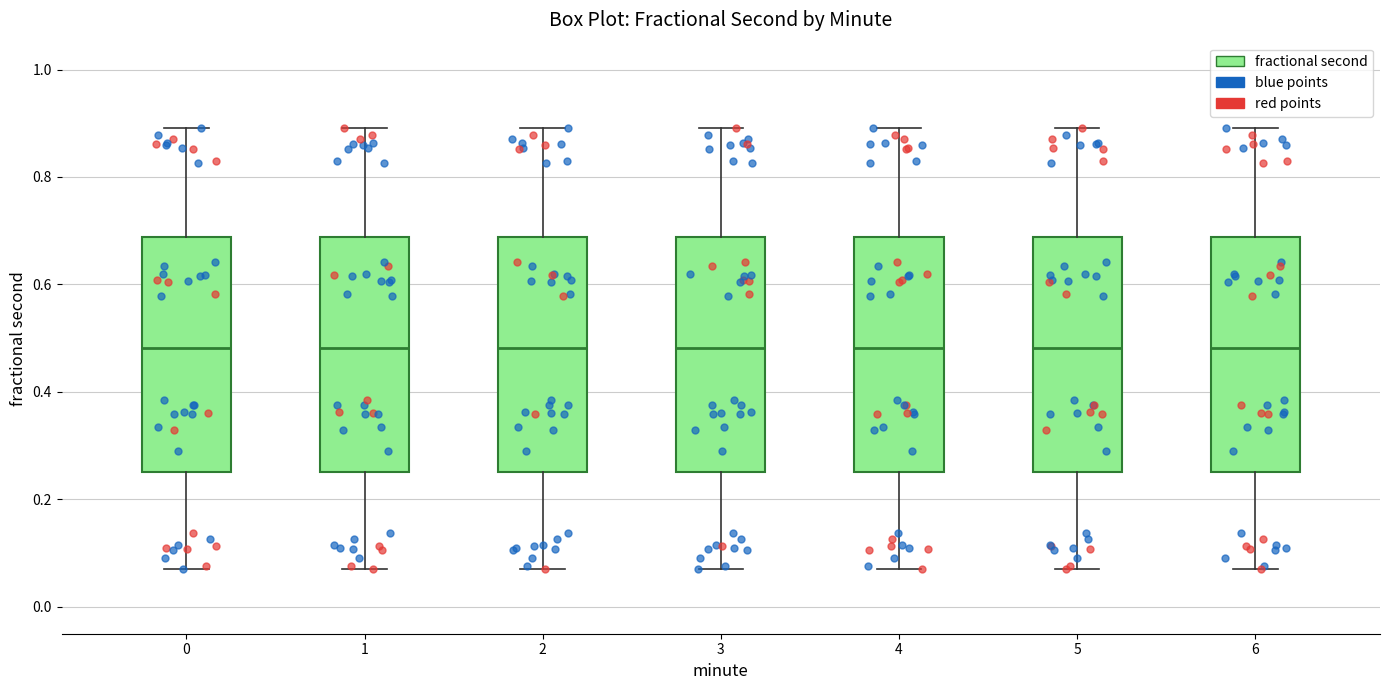

Reading left to right, read every box against the y-axis: the position of its median line, the range the box covers, and the ends of its whiskers. The values are not printed on the chart, so give them approximately, as read against the axis.

0: median 0.48, box 0.26 to 0.68, whiskers 0.08 to 0.90
1: median 0.48, box 0.26 to 0.68, whiskers 0.08 to 0.90
2: median 0.48, box 0.26 to 0.68, whiskers 0.08 to 0.90
3: median 0.48, box 0.26 to 0.68, whiskers 0.08 to 0.90
4: median 0.48, box 0.26 to 0.68, whiskers 0.08 to 0.90
5: median 0.48, box 0.26 to 0.68, whiskers 0.08 to 0.90
6: median 0.48, box 0.26 to 0.68, whiskers 0.08 to 0.90